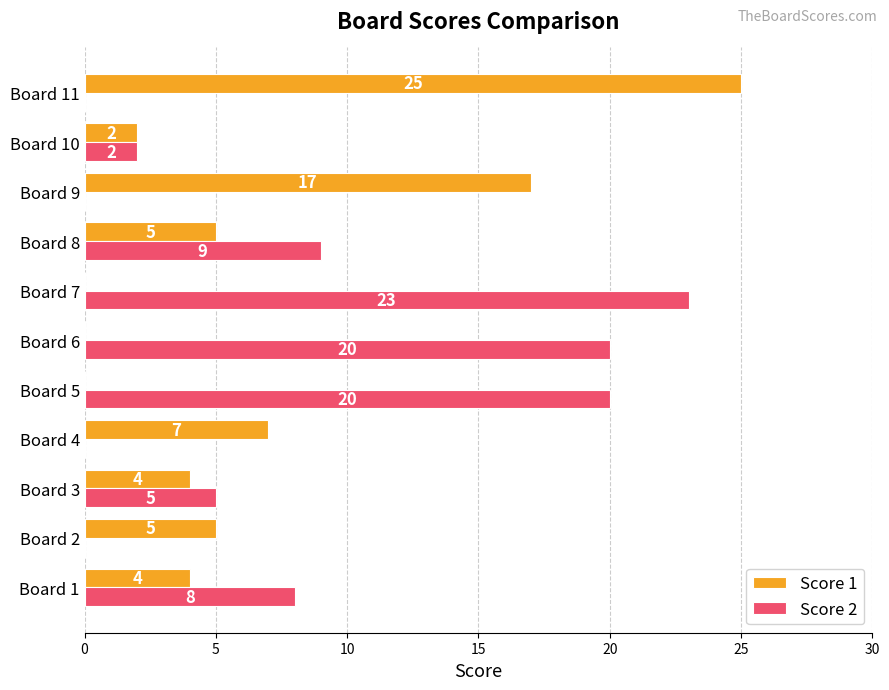

What is the average value of the Score 1 series?

6